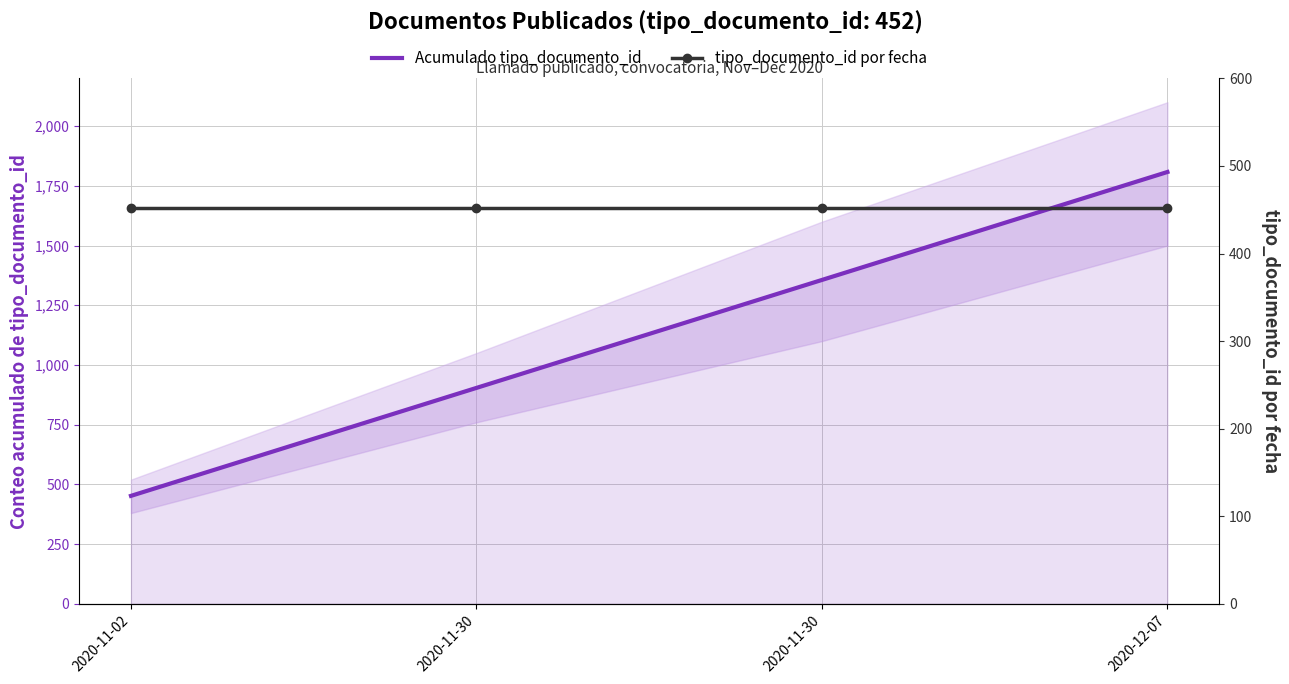

Does the chart have visible grid lines?

Yes